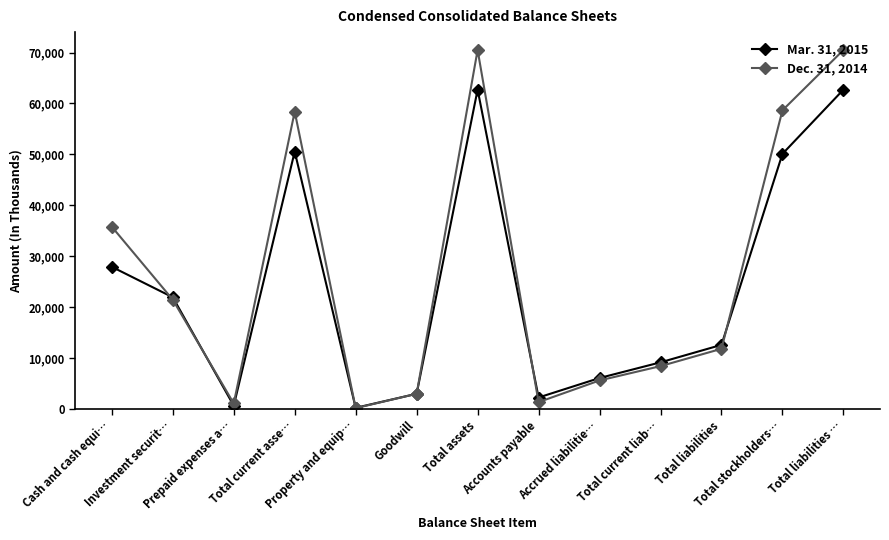

What is the smallest value displayed?

188